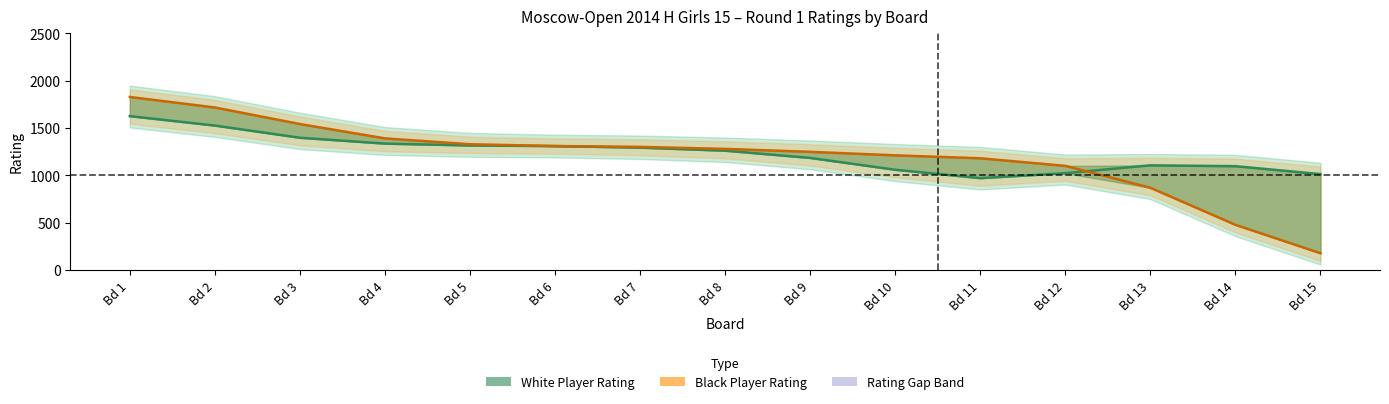

Where is the first local minimum for White Rating line?

Bd 11